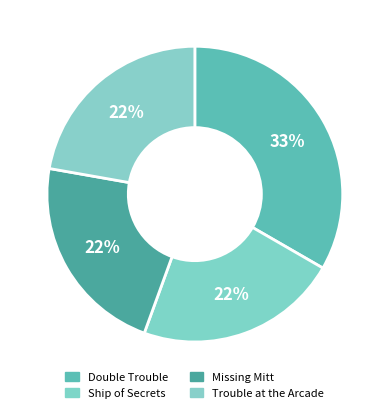

Is it true that Missing Mitt is 22% of the pie?

True